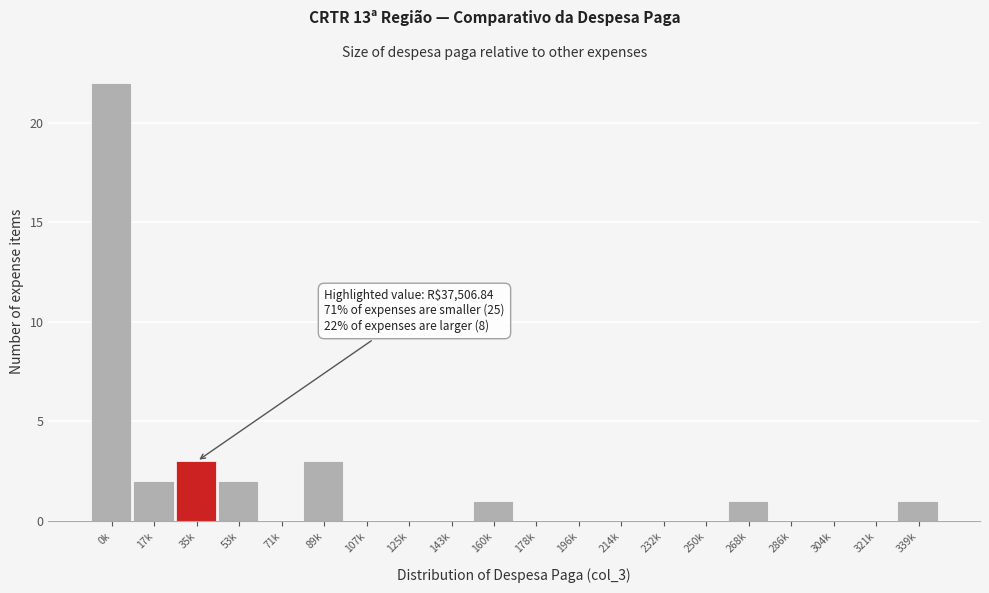

Reading left to right, extract all data points from this chart.

0k=22	17k=2	35k=3	53k=2	71k=0	89k=3	107k=0	125k=0	143k=0	160k=1	178k=0	196k=0	214k=0	232k=0	250k=0	268k=1	286k=0	304k=0	321k=0	339k=1